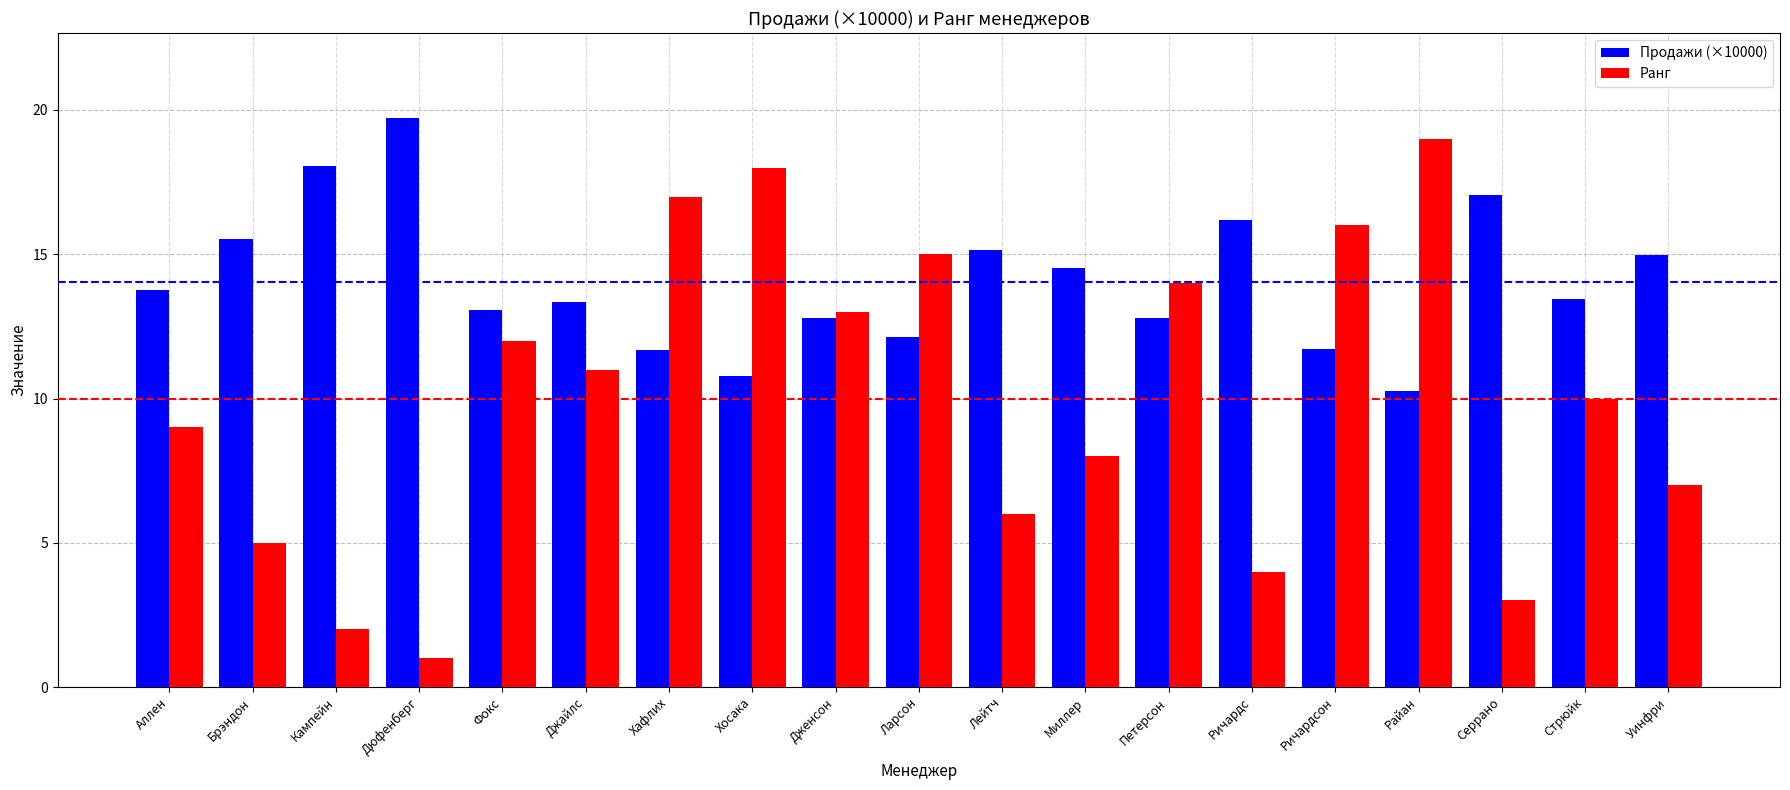

What is the spread (max minus min) of values at Хафлих?

5.3